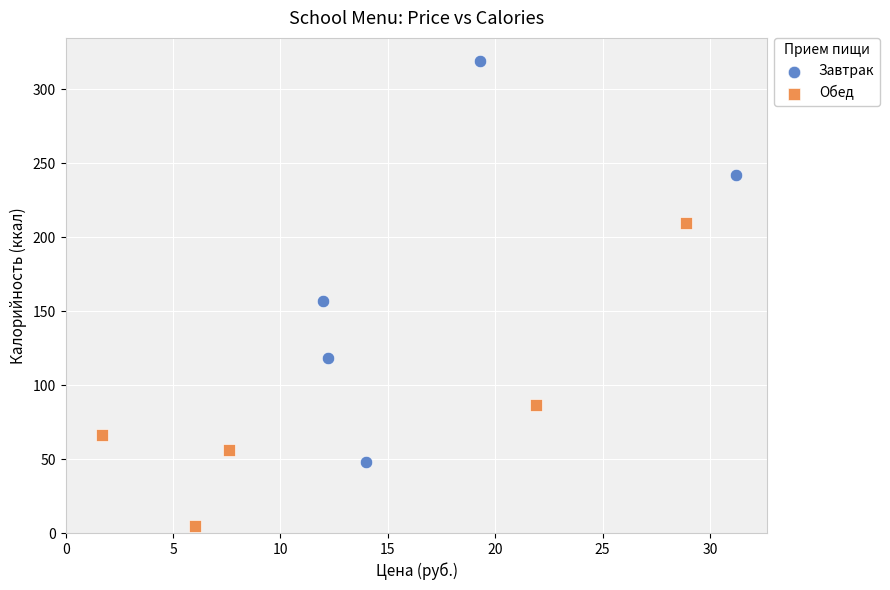

Which series contains the lowest Y value?

Обед